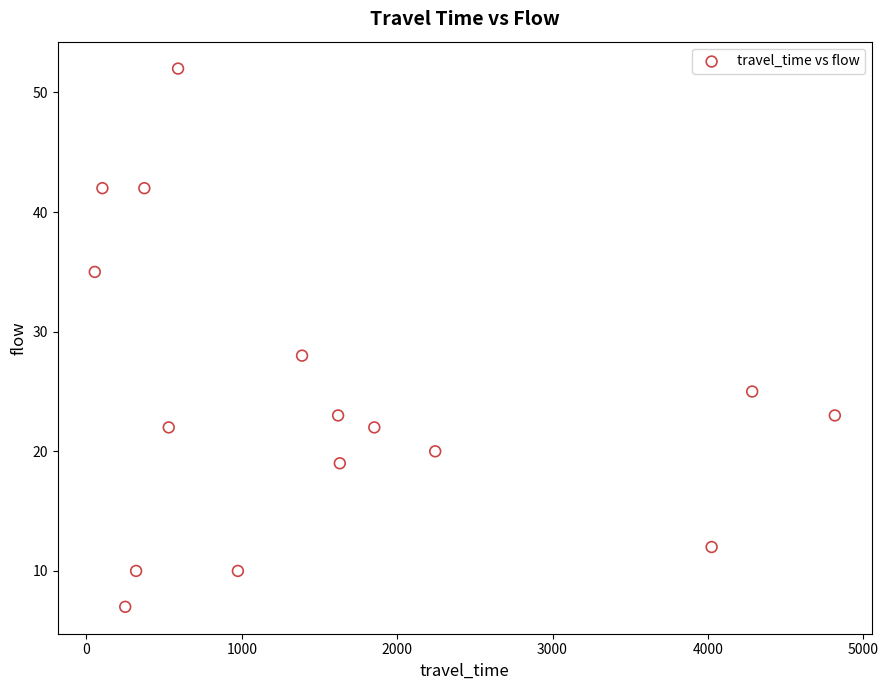

What is the range of X values (max minus min)?

4763